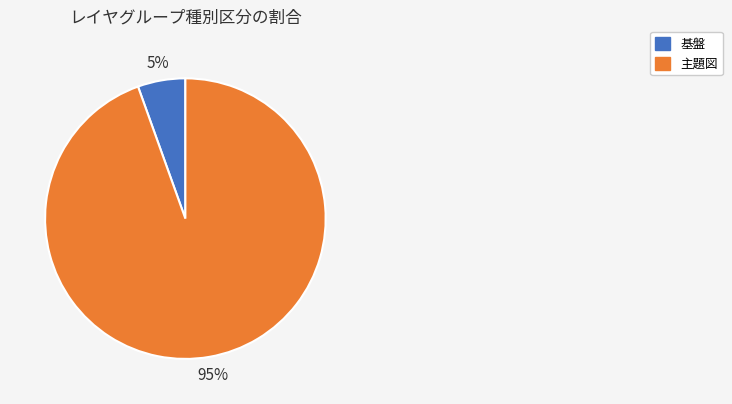

Is there a majority slice in this chart?

Yes